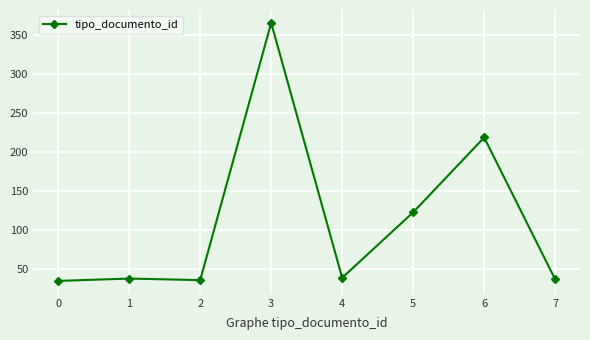

The value at 2 is 24. True or false?

False